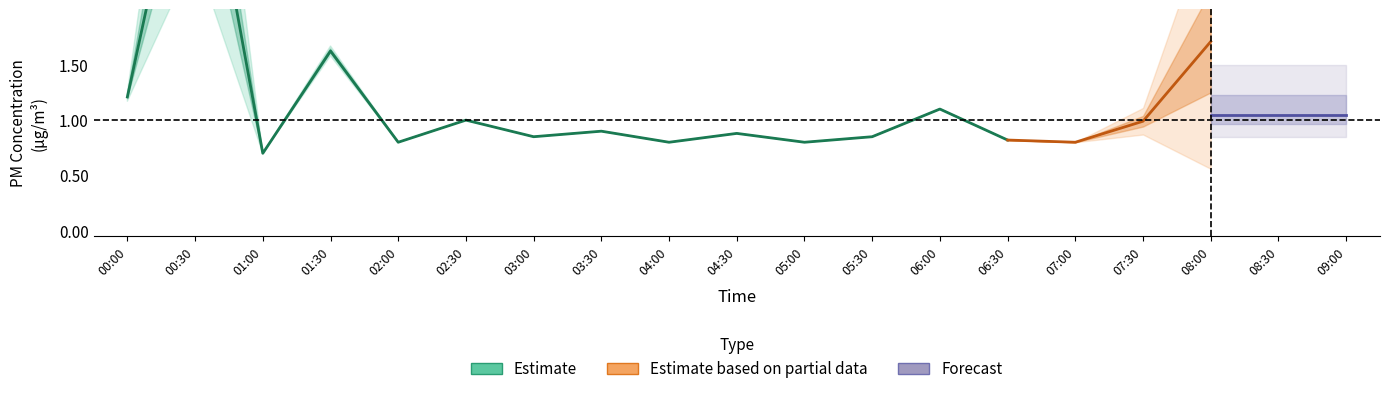

Where is the first local maximum for SDS_P1?

00:30